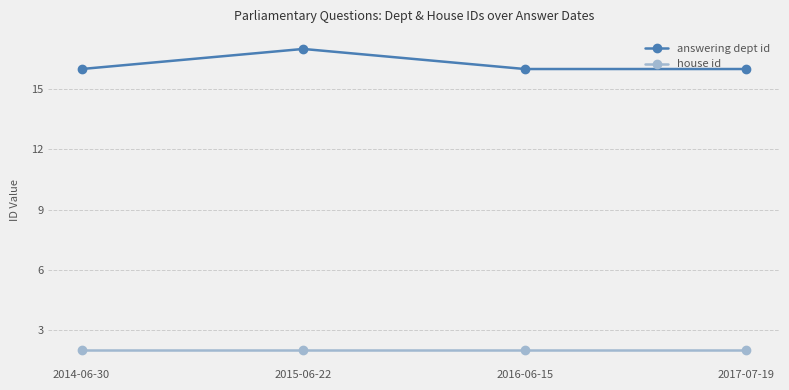

What are all the series names shown in the legend?

answering dept id, house id